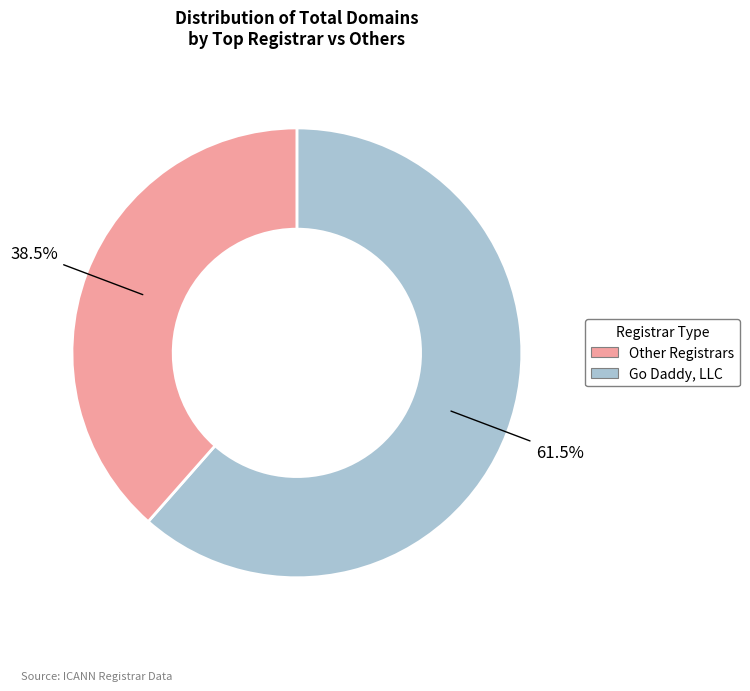

Does any single category account for the majority?

Yes